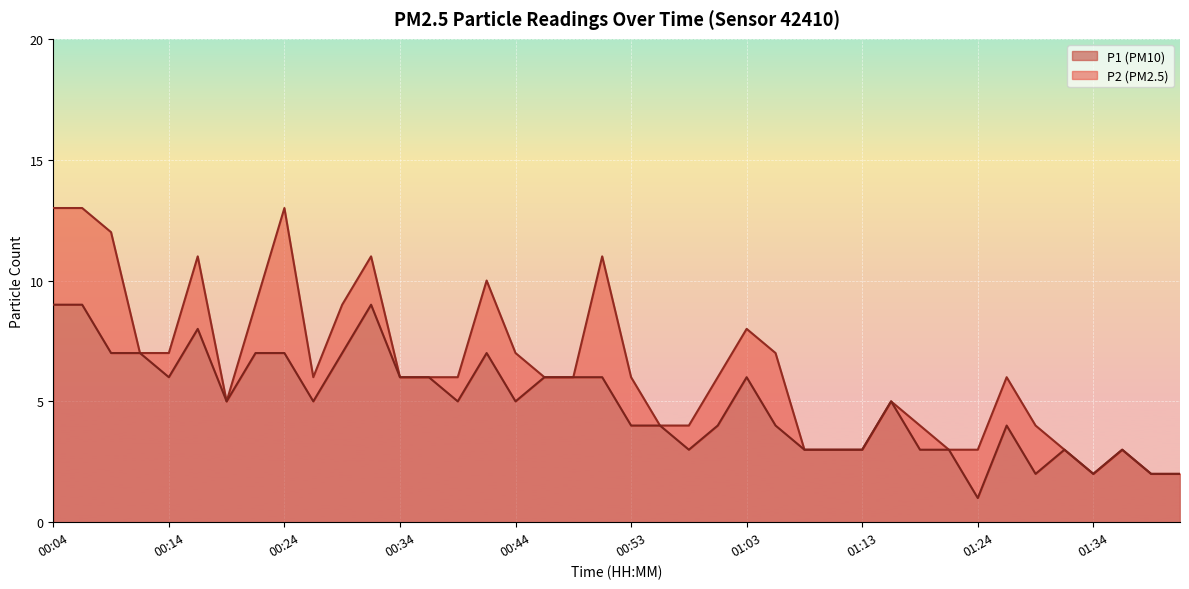

What is the label of the 25th point from the right?

00:41